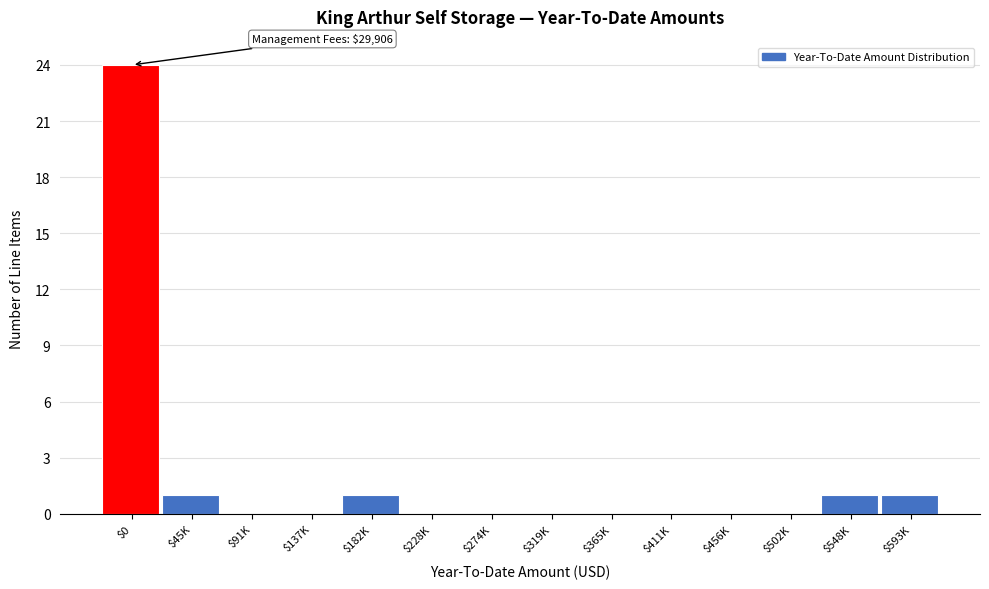

What is the maximum value shown in the chart?

24